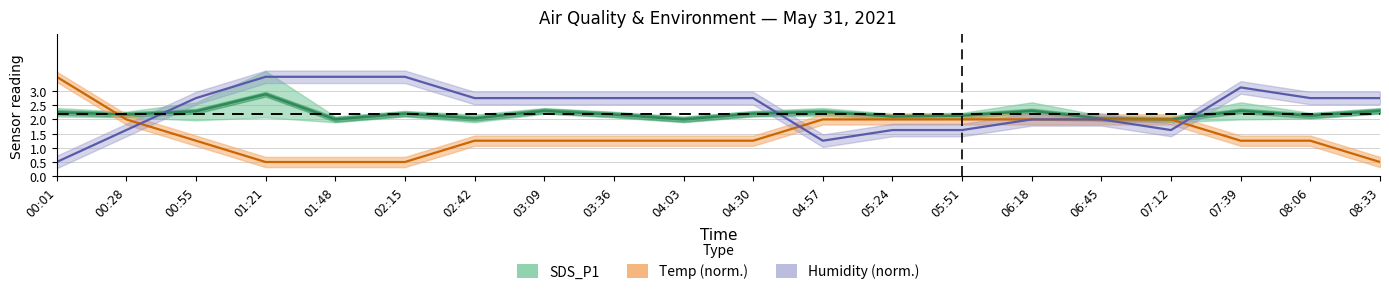

True or false: Temp has a value of 0.5 at 02:15.

True